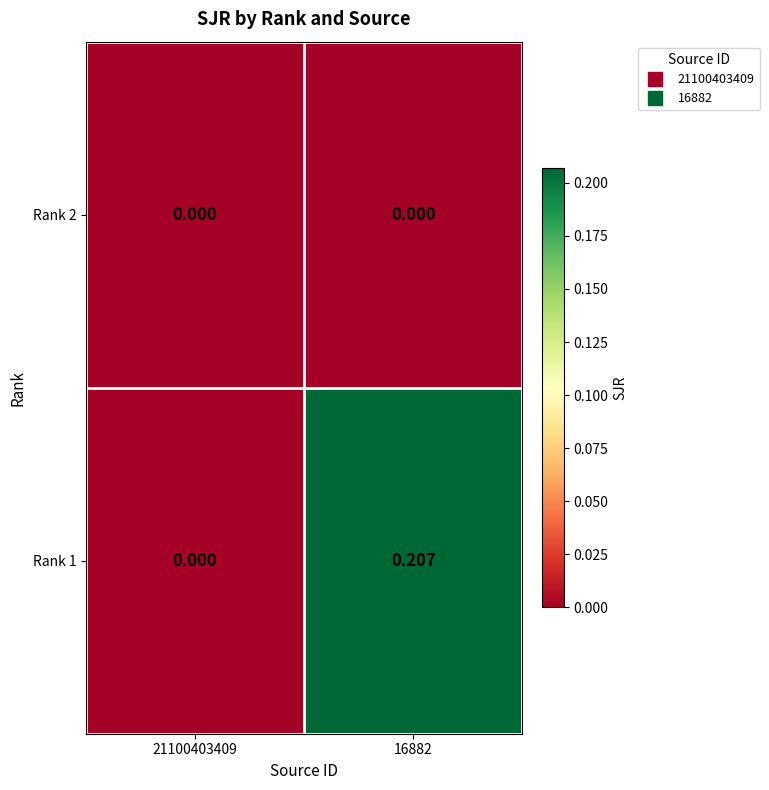

Is the value of Rank 2 at 16882 greater than the value of Rank 1 at 16882?

No